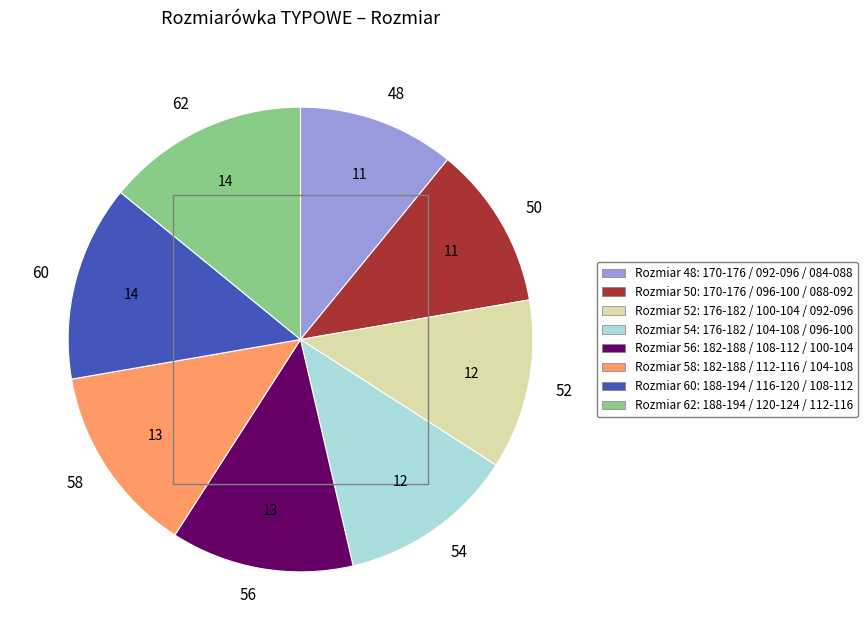

How many segments does this pie chart have?

8